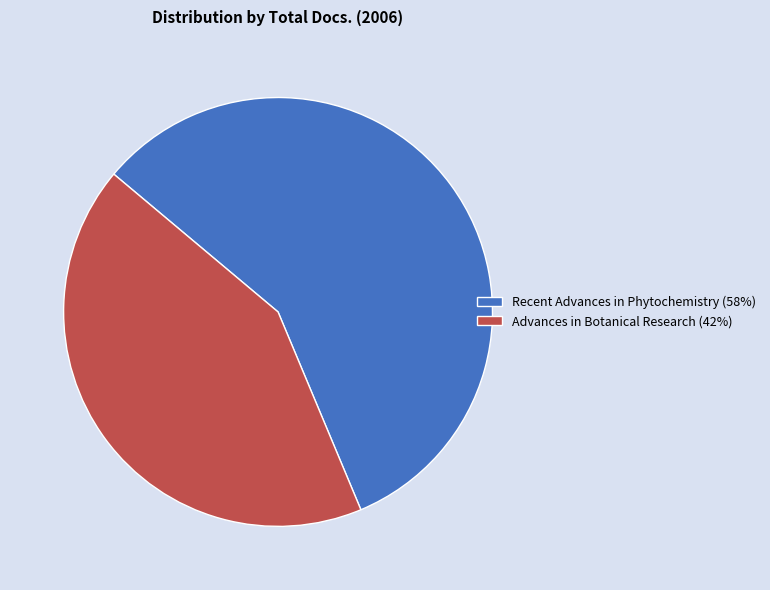

Approximately how many times larger is the value at Advances in Botanical Research (42%) compared to Recent Advances in Phytochemistry (58%)?

0.7